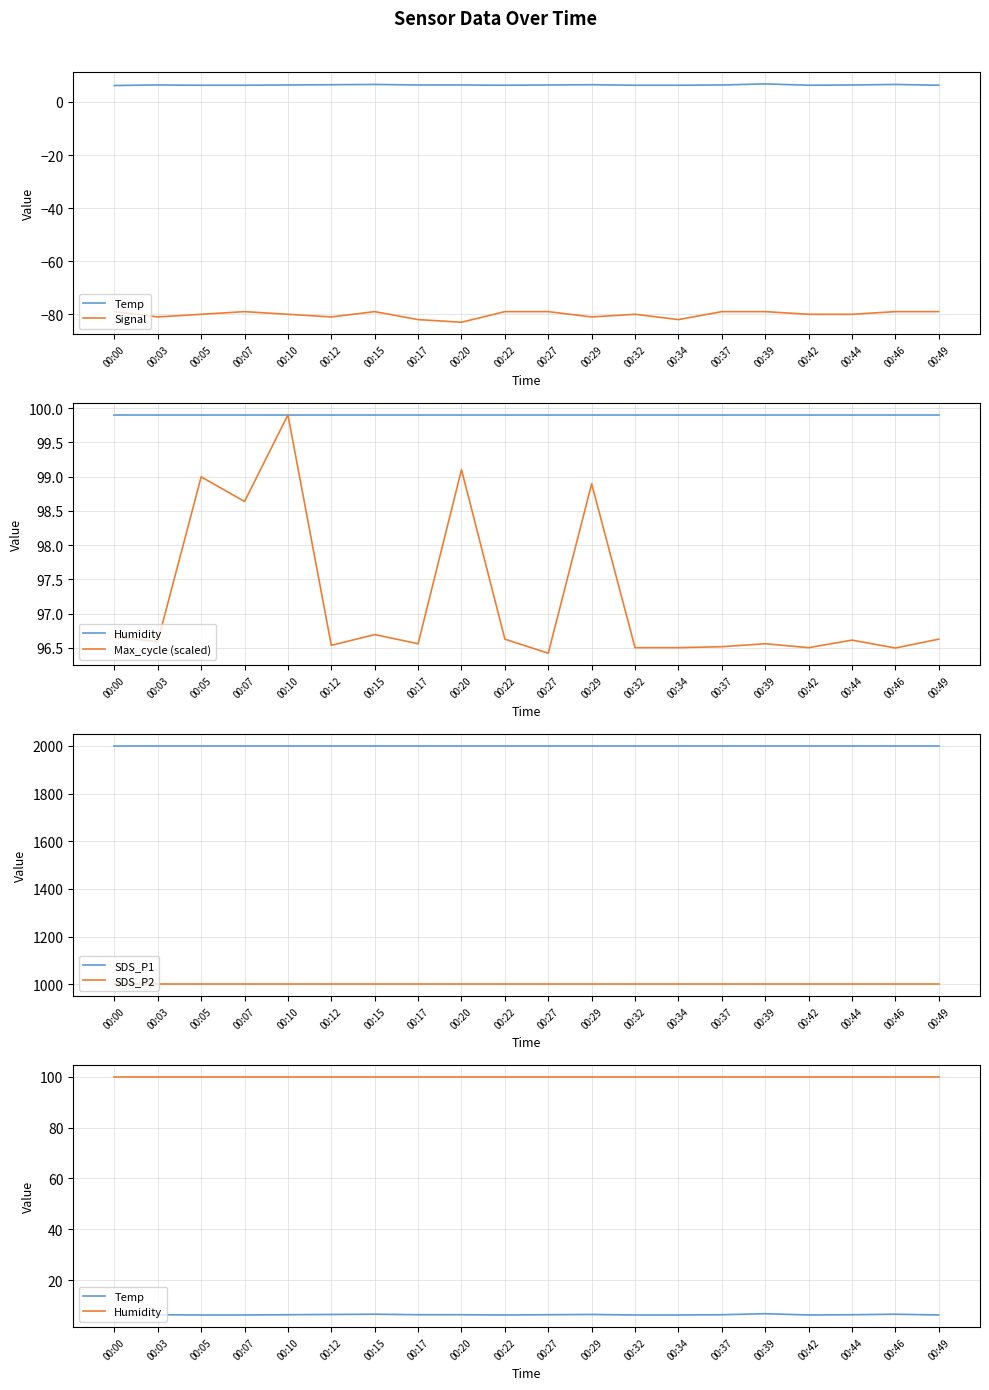

The value of Temp at 00:22 is 3.6. True or false?

False